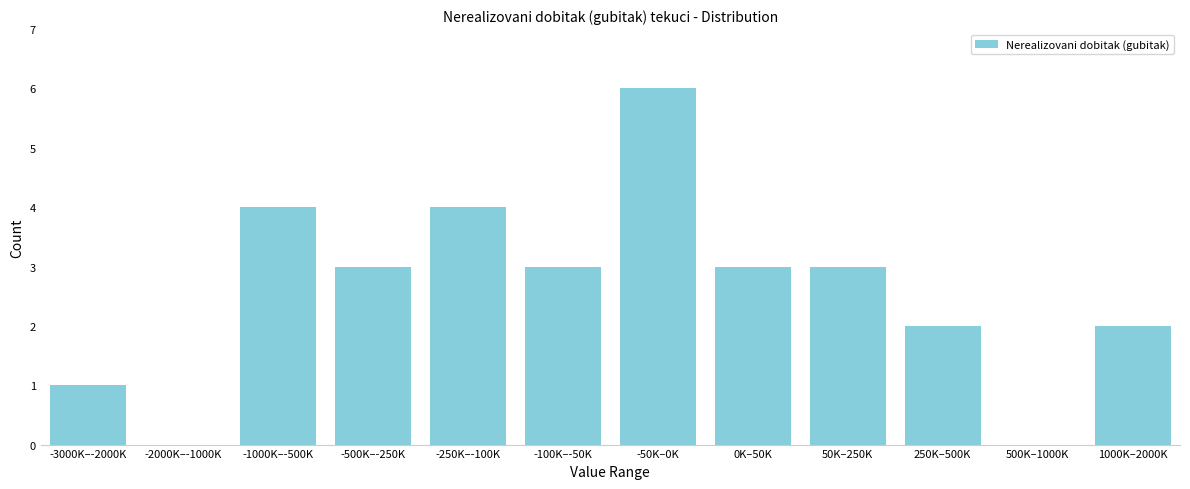

Reading right to left, what are all the values shown in this chart?

1000K–2000K=2	500K–1000K=0	250K–500K=2	50K–250K=3	0K–50K=3	-50K–0K=6	-100K–-50K=3	-250K–-100K=4	-500K–-250K=3	-1000K–-500K=4	-2000K–-1000K=0	-3000K–-2000K=1